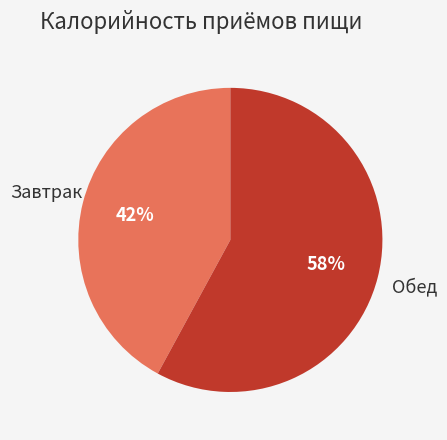

Is the sum of Завтрак and Обед greater than half?

Yes